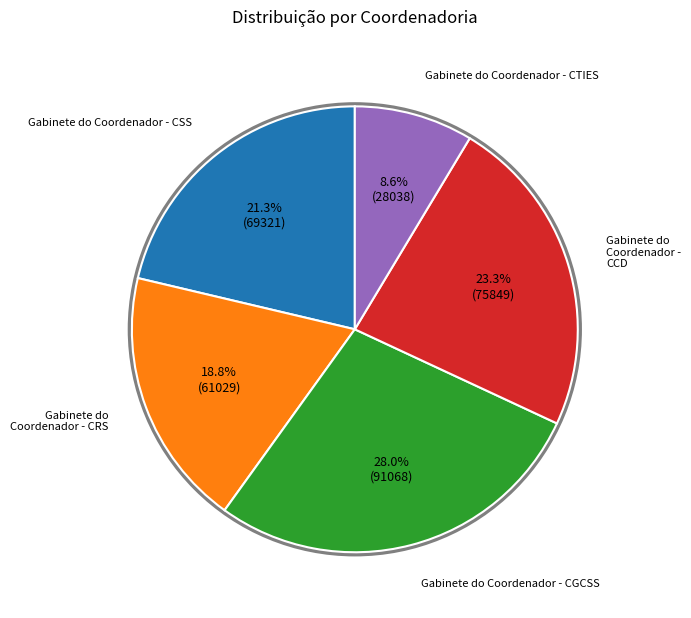

Is there any slice that represents more than half of the pie?

No